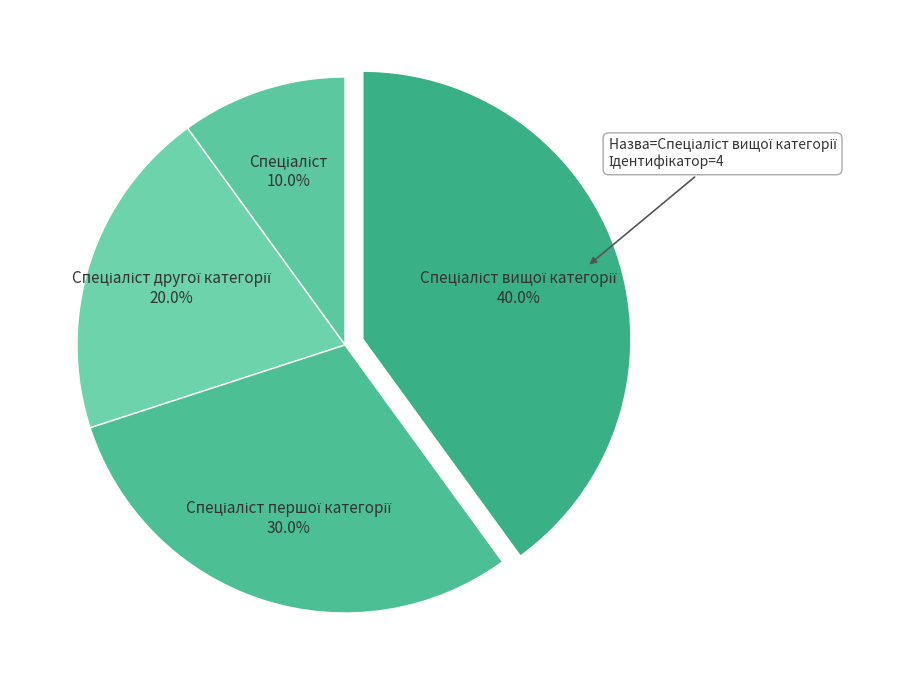

How many slices are in this pie chart?

4